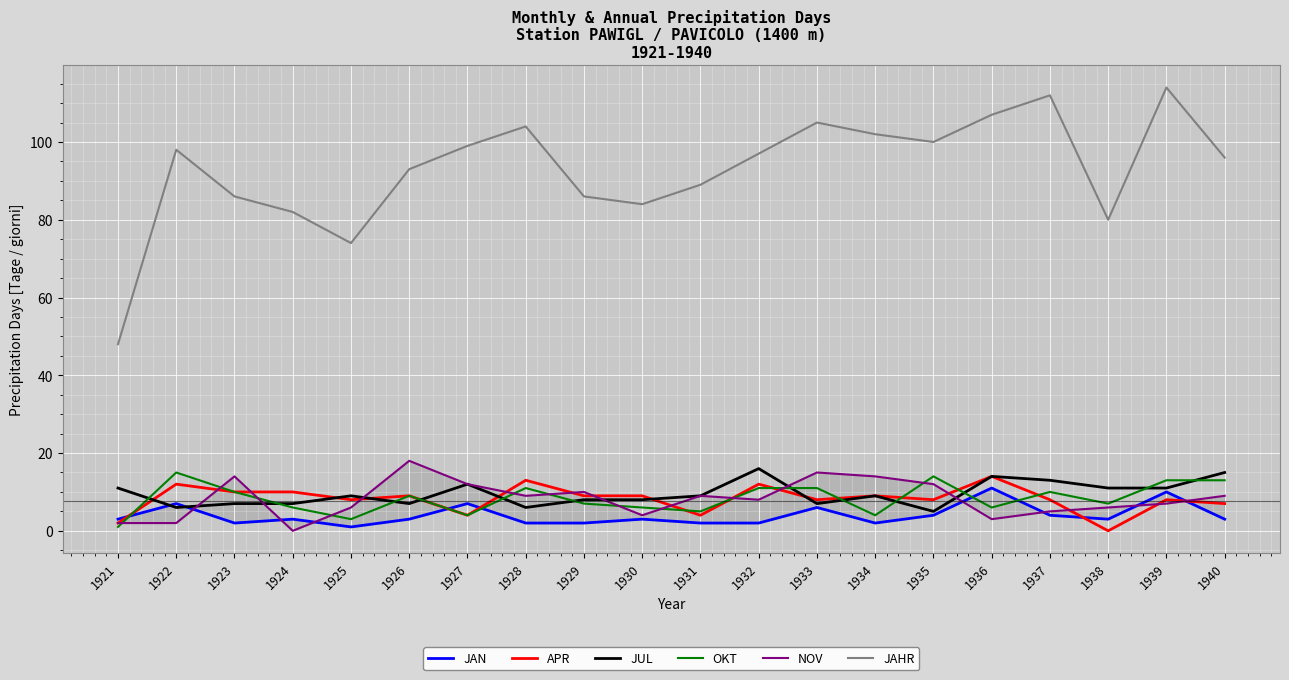

What is the difference between the maximum and second lowest values in the NOV series?

16